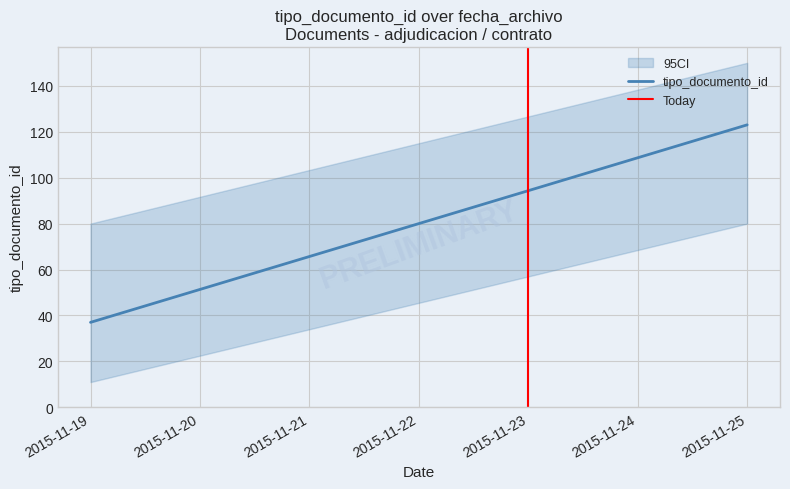

What is the change in value from 2015-11-19 to 2015-11-25?

+139